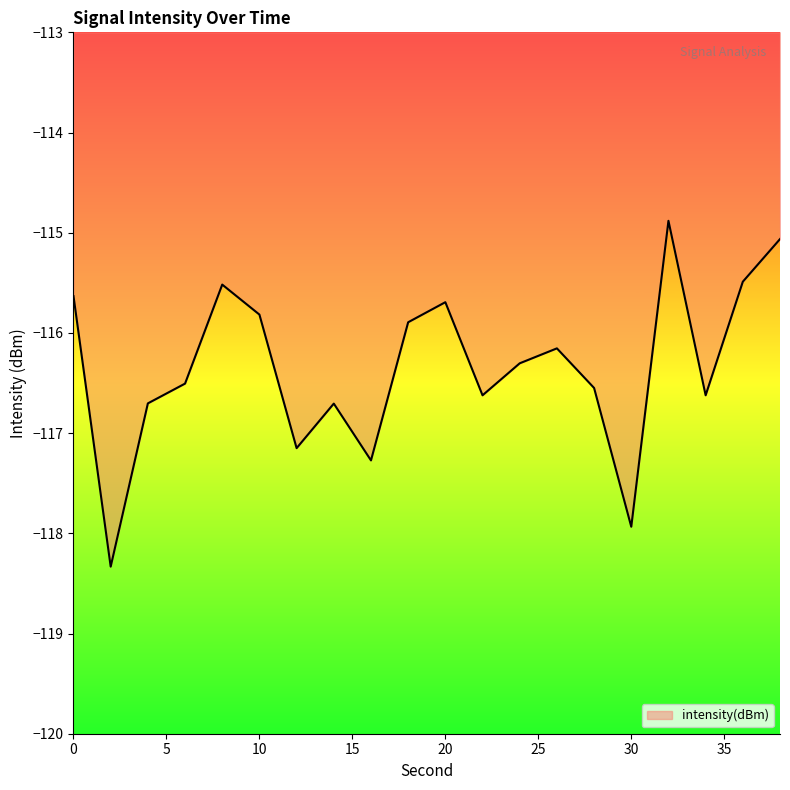

What is the smallest value displayed?

-118.3